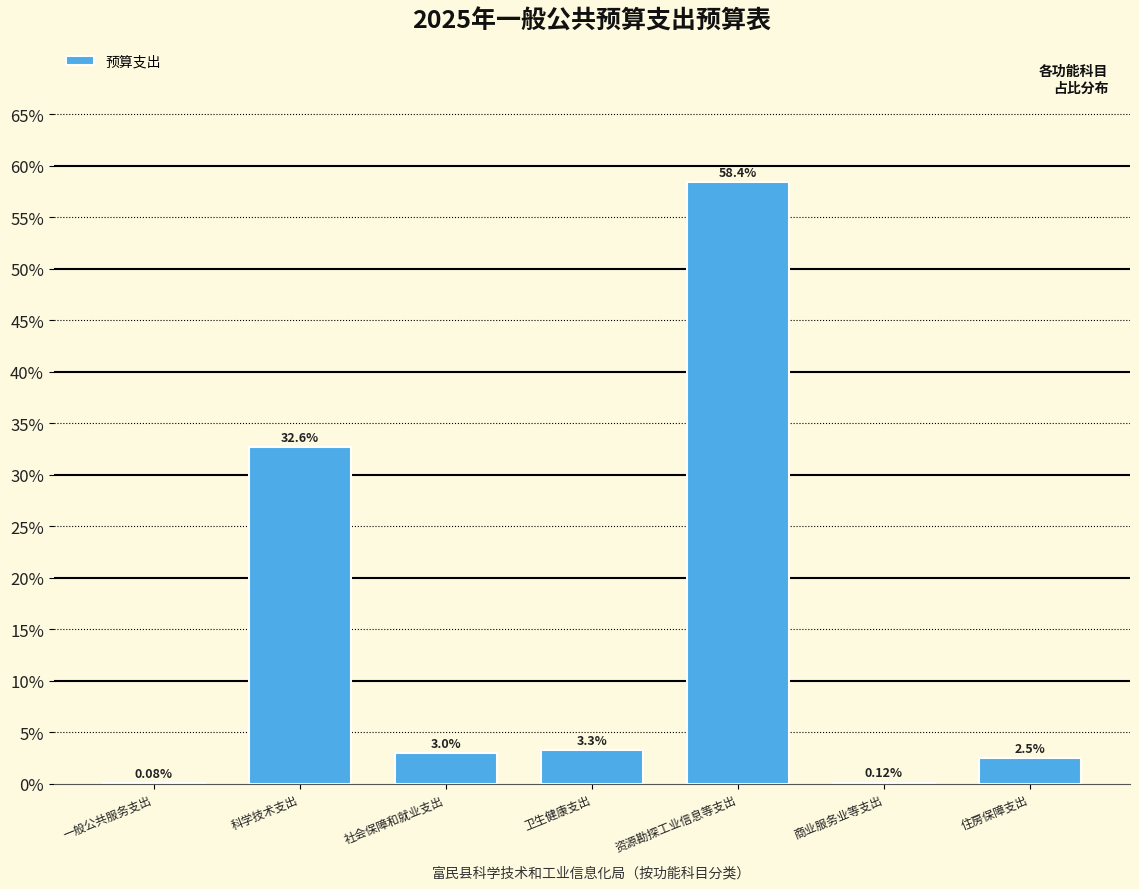

At which label is the value closest to 29?

科学技术支出